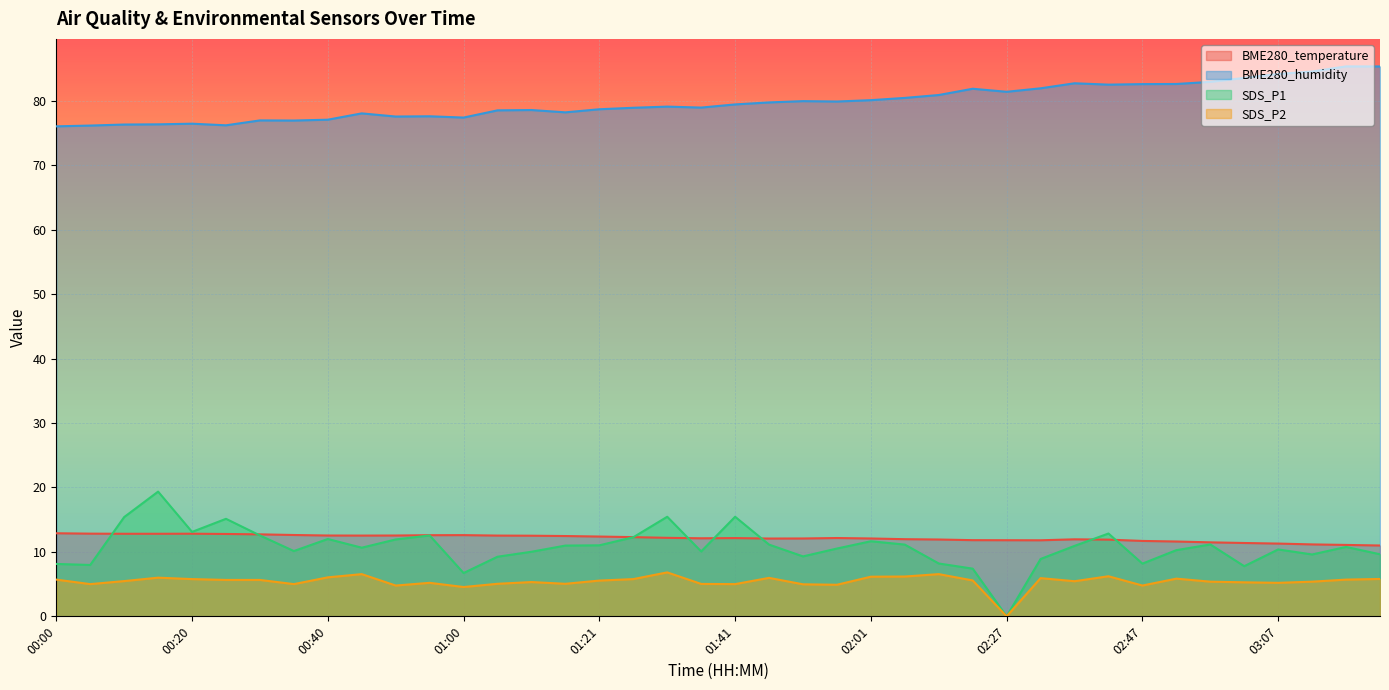

Which category has the lowest value in the BME280_humidity series?

00:00